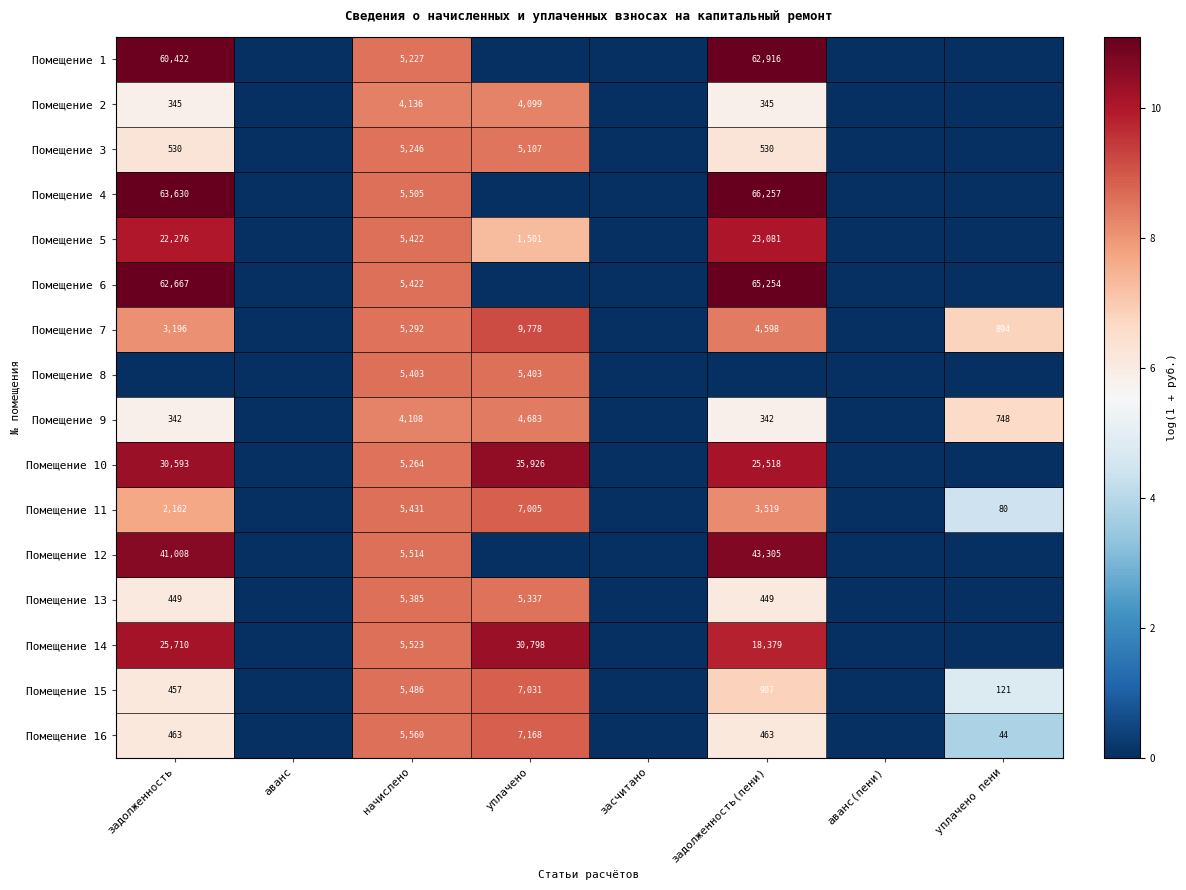

The Помещение 3 series shows 13.8 at уплачено. True or false?

False